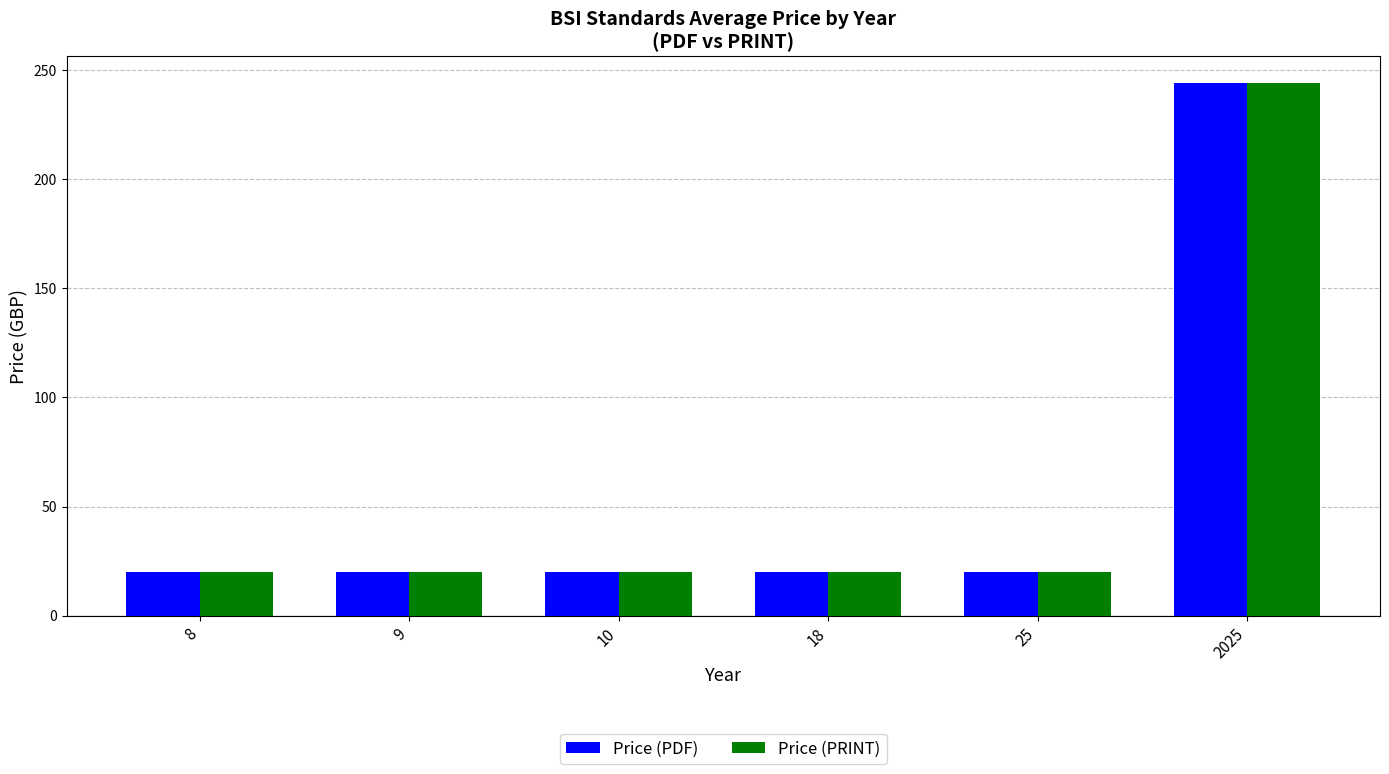

The Price (PDF) series shows 11.1 at 9. True or false?

False